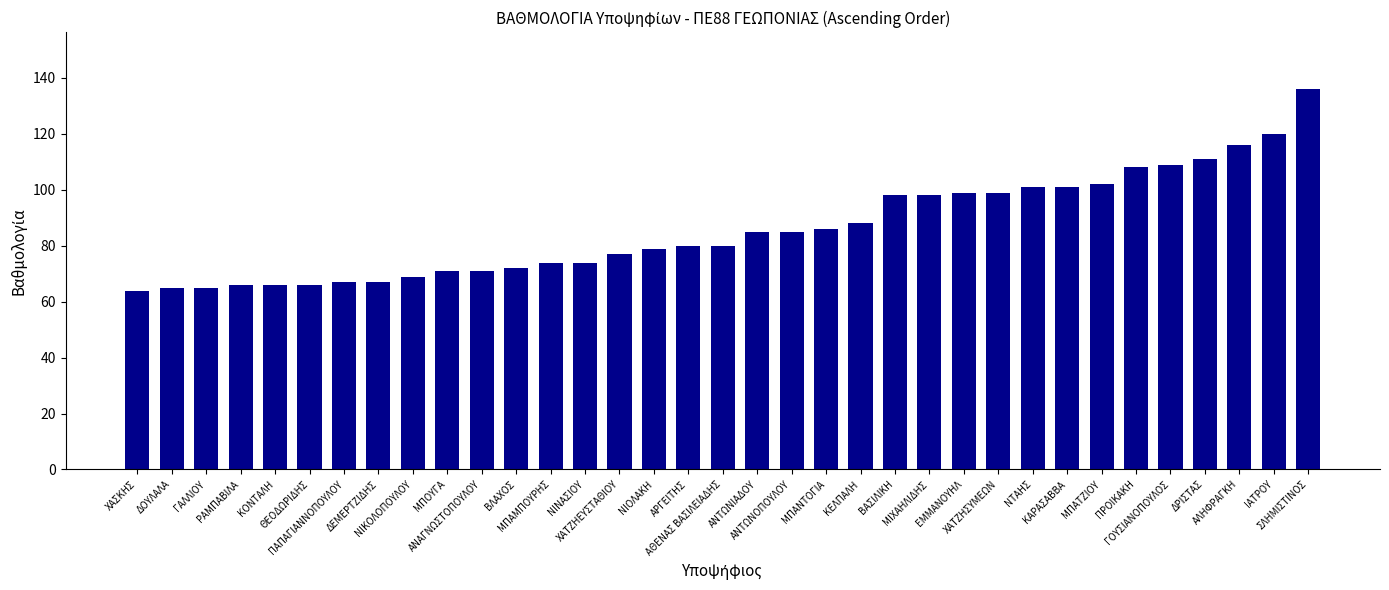

Reading left to right, transcribe all the data shown in this chart.

64	65	65	66	66	66	67	67	69	71	71	72	74	74	77	79	80	80	85	85	86	88	98	98	99	99	101	101	102	108	109	111	116	120	136